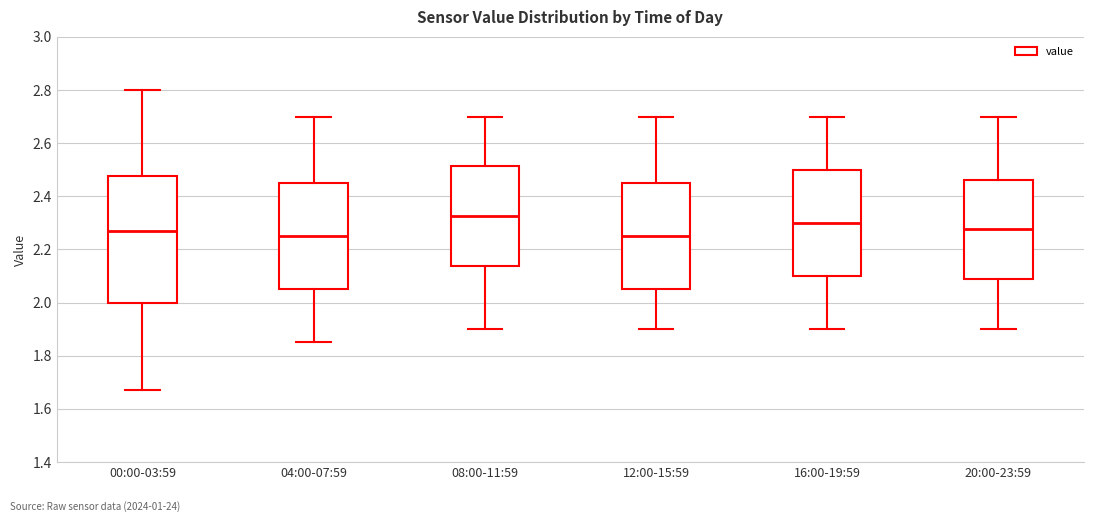

Reading left to right, transcribe this box plot: for each box, give where its median line is, the range the box spans, and where its two whiskers end, as read against the y-axis. The values are not printed on the chart, so give them approximately, as read against the axis.

00:00-03:59: median 2.28, box 2.00 to 2.48, whiskers 1.68 to 2.80
04:00-07:59: median 2.26, box 2.06 to 2.46, whiskers 1.86 to 2.70
08:00-11:59: median 2.32, box 2.14 to 2.52, whiskers 1.90 to 2.70
12:00-15:59: median 2.26, box 2.06 to 2.46, whiskers 1.90 to 2.70
16:00-19:59: median 2.30, box 2.10 to 2.50, whiskers 1.90 to 2.70
20:00-23:59: median 2.28, box 2.08 to 2.46, whiskers 1.90 to 2.70